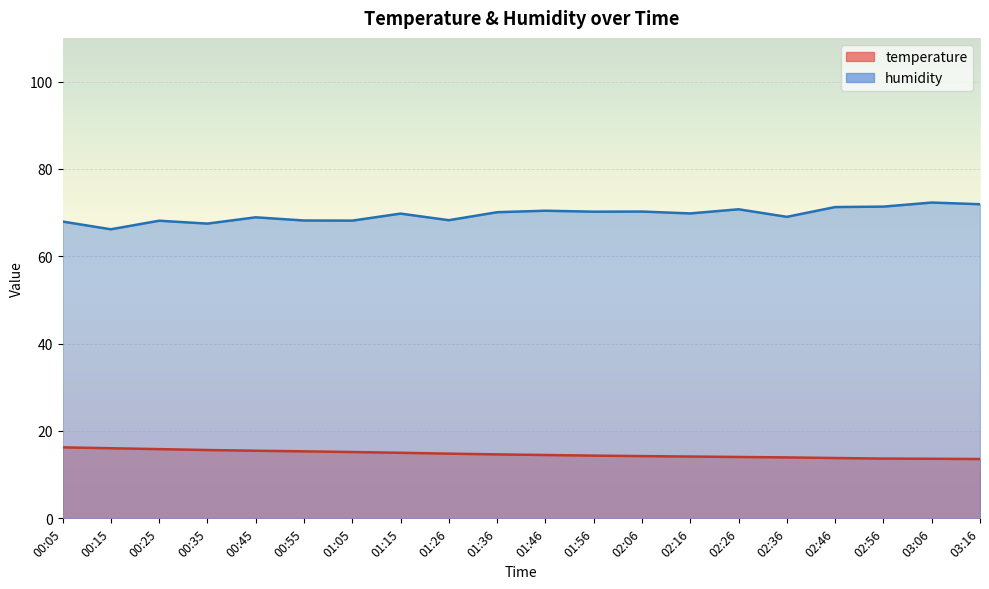

True or false: temperature has more than 2 interior local peaks.

False